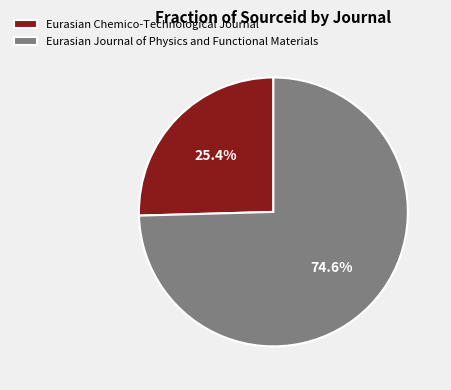

True or false: Eurasian Chemico-Technological Journal accounts for 25% of the total.

True